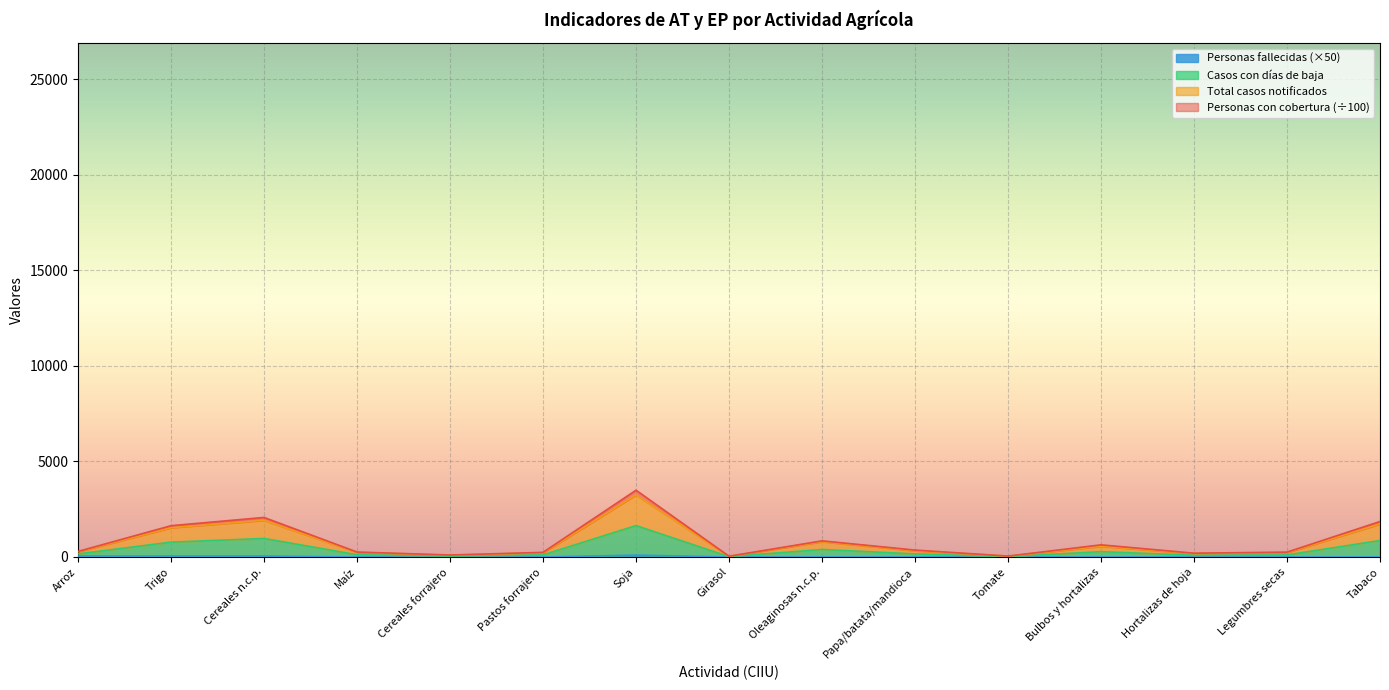

Rank the series by their maximum value, from lowest to highest.

Personas fallecidas, Casos con días de baja, Total de casos notificados, Personas trabajadoras con cobertura